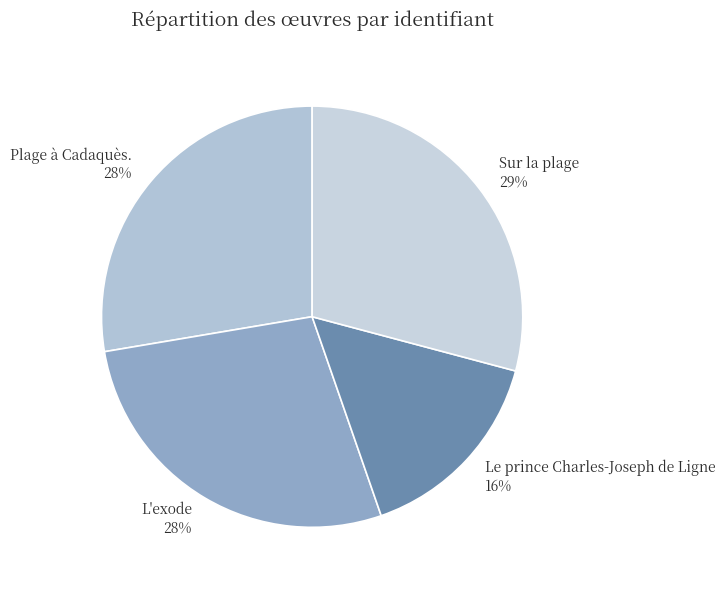

Is the sum of L'exode and Le prince Charles-Joseph de Ligne greater than half?

No